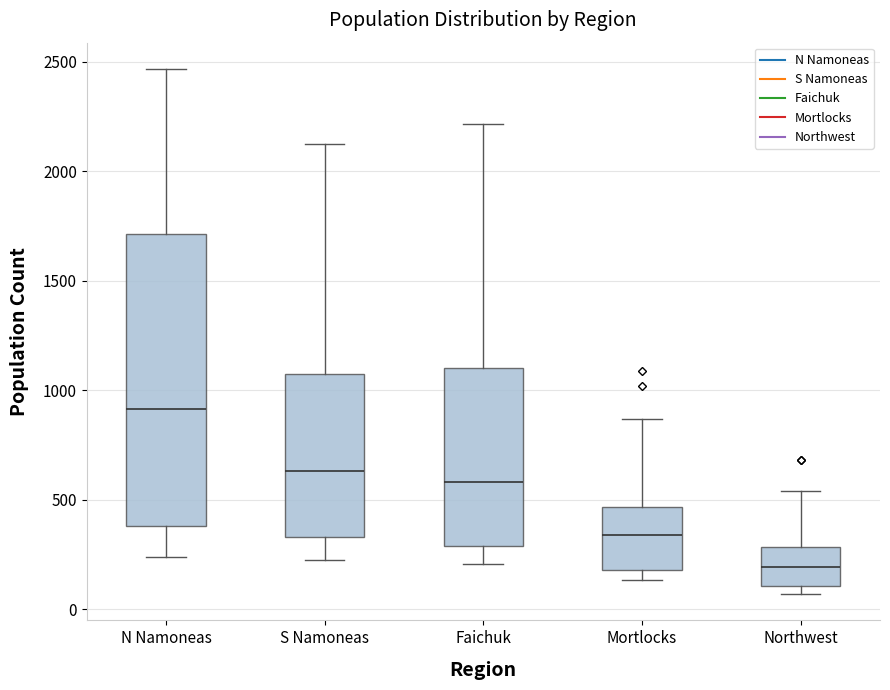

Reading left to right, transcribe this box plot: for each box, give where its median line is, the range the box spans, and where its two whiskers end, as read against the y-axis. The values are not printed on the chart, so give them approximately, as read against the axis.

N Namoneas: median 900, box 400 to 1700, whiskers 250 to 2450
S Namoneas: median 650, box 350 to 1050, whiskers 250 to 2150
Faichuk: median 600, box 300 to 1100, whiskers 200 to 2200
Mortlocks: median 350, box 200 to 450, whiskers 150 to 850
Northwest: median 200, box 100 to 300, whiskers 50 to 550